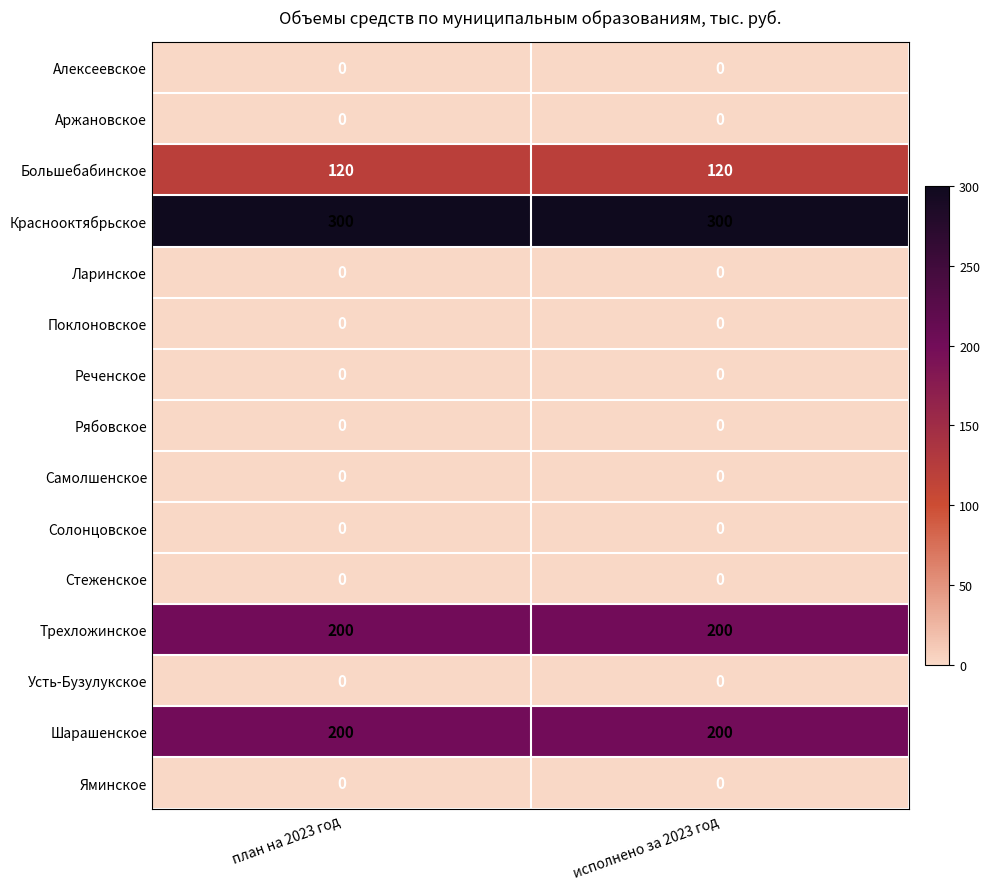

What is the difference between the highest and lowest values at план на 2023 год?

300